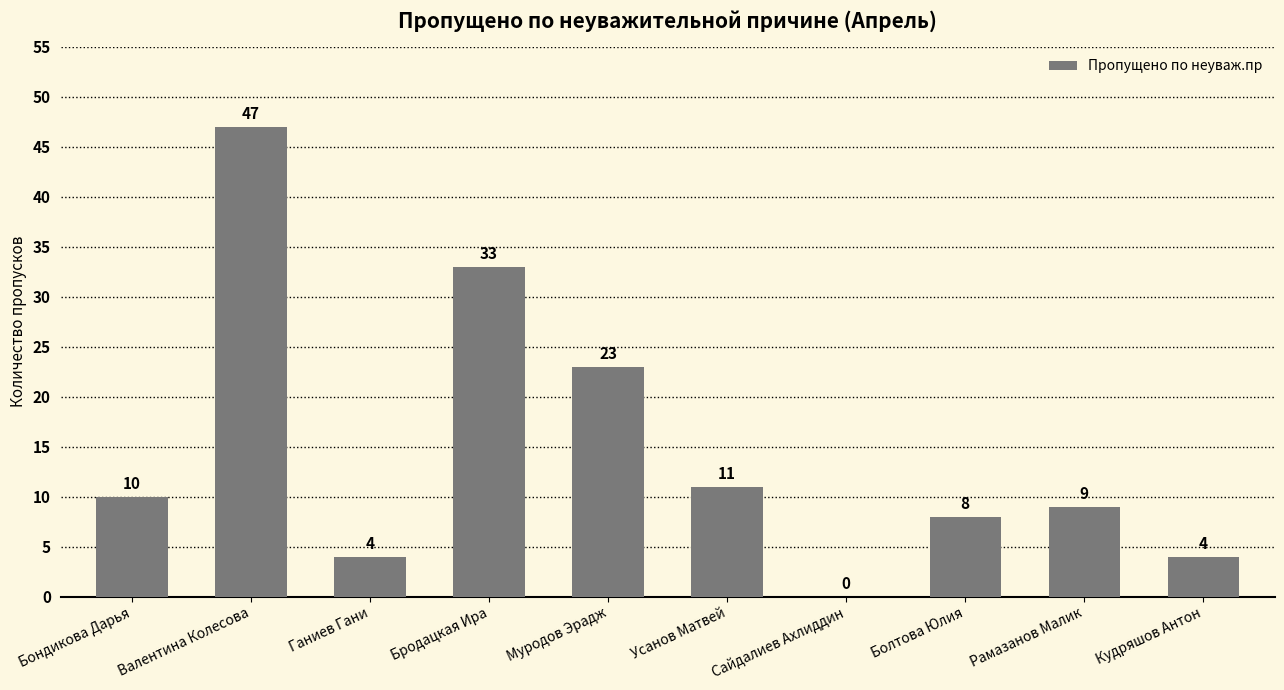

What is the sum of all values?

149